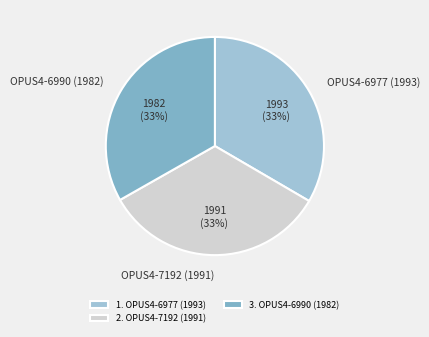

To the nearest percent, what portion does OPUS4-6990 (1982) represent?

33%